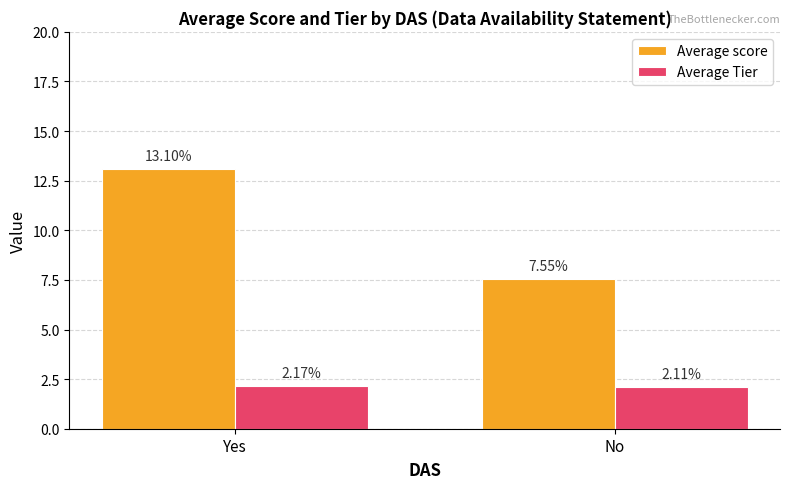

At how many categories does at least one series exceed 10?

1